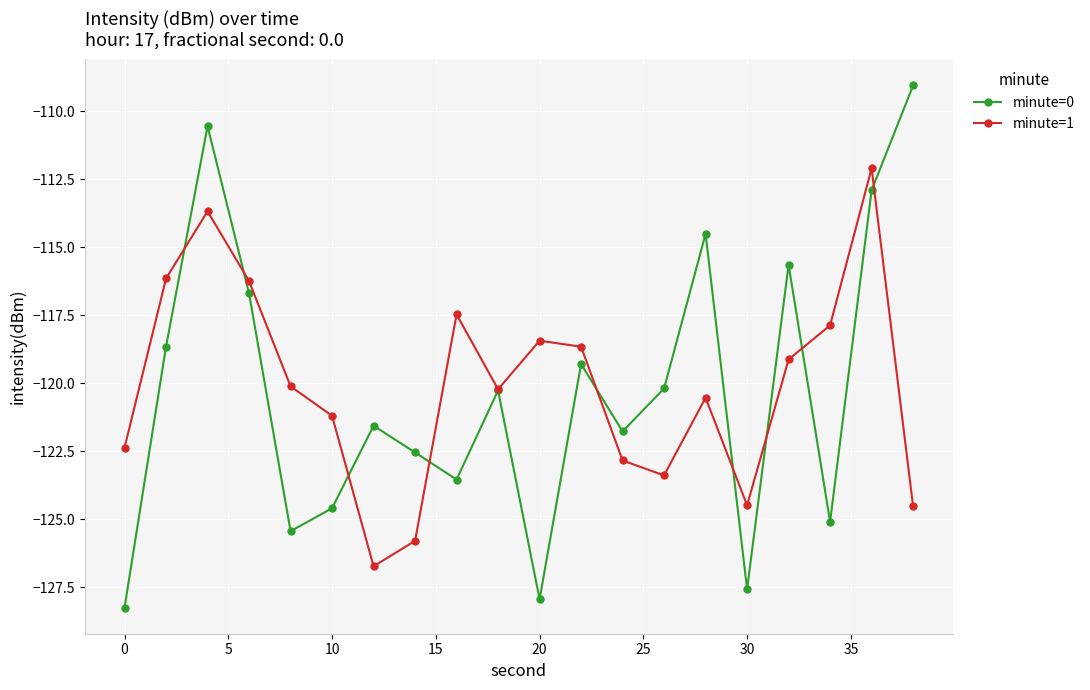

Which series ends up on top after the final intersection of minute=1 and minute=0?

minute=0